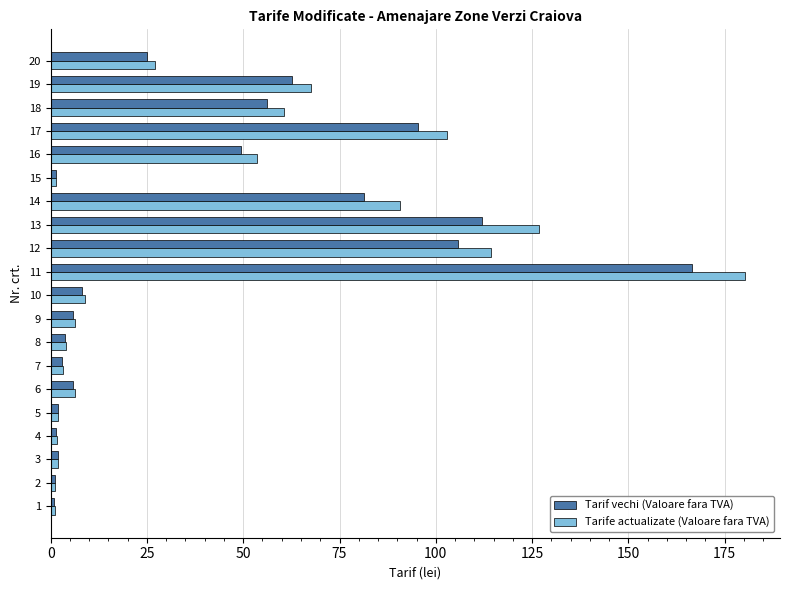

List the series in order of their peak value, highest first.

Tarife actualizate (Valoare fara TVA), Tarif vechi (Valoare fara TVA)